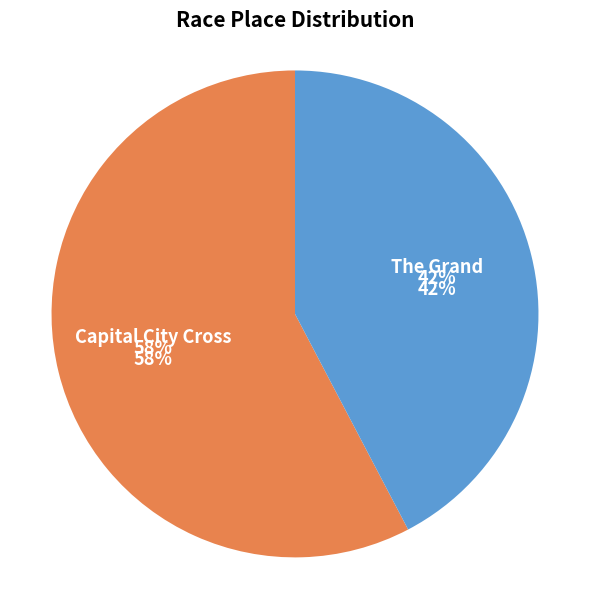

Rank the categories by value from lowest to highest.

The Grand, Capital City Cross